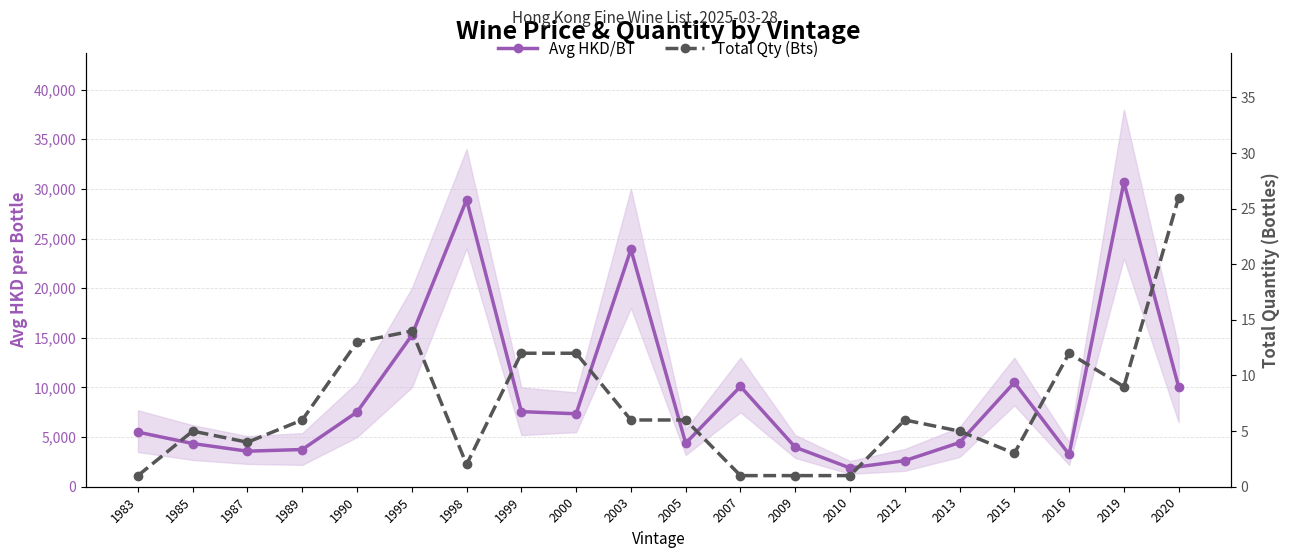

At which category does the chart reach its minimum across all series?

1983